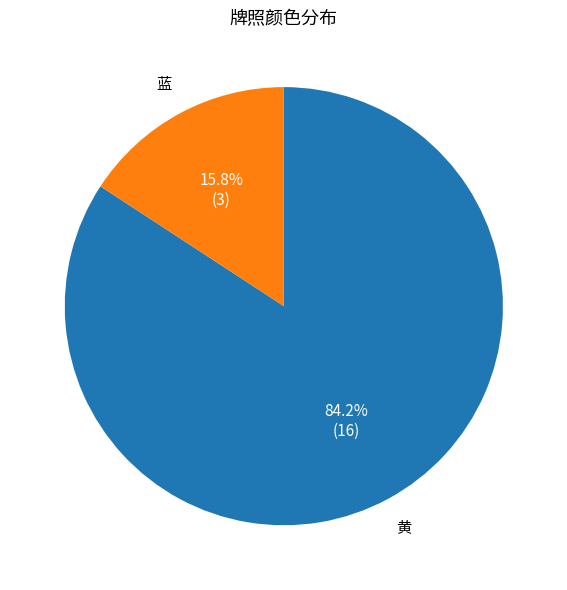

Is there a majority slice in this chart?

Yes